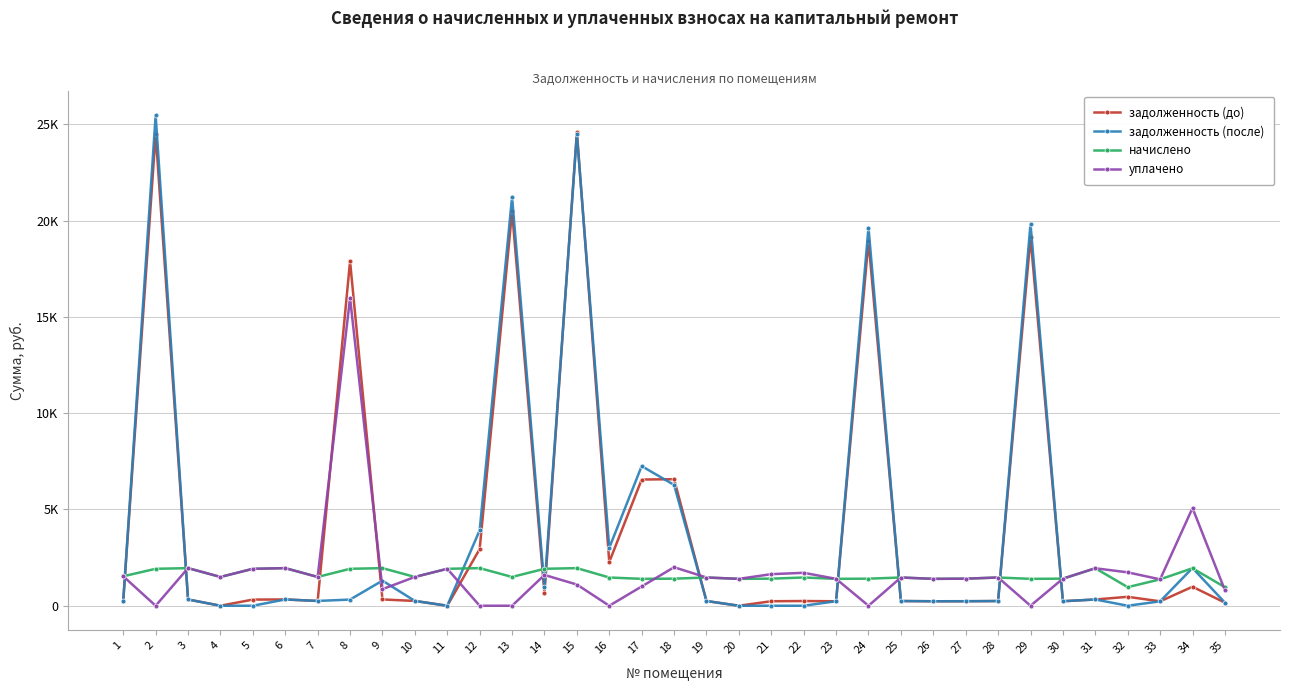

What value does the начислено series have at 33?

1370.6